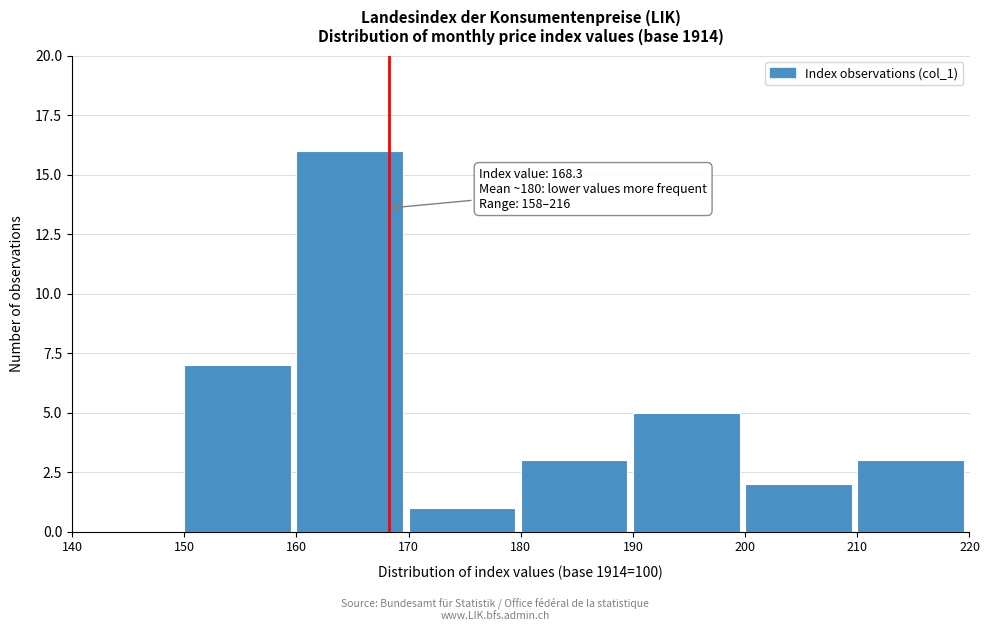

Which range on the x-axis has the tallest bar?

160 to 170